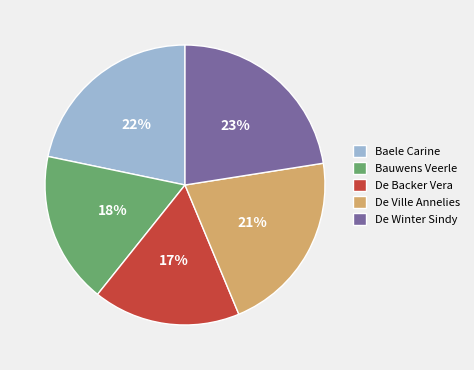

Rank the categories by value from lowest to highest.

De Backer Vera, Bauwens Veerle, De Ville Annelies, Baele Carine, De Winter Sindy